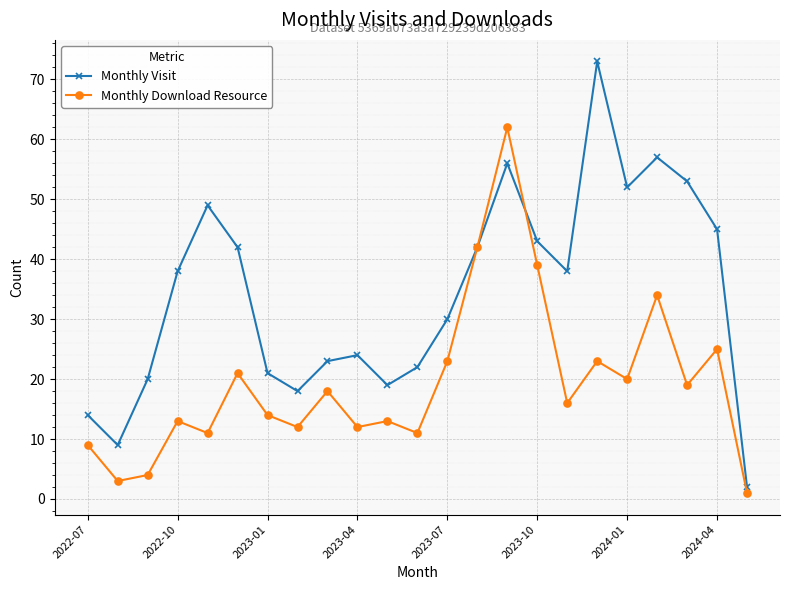

Which series has the widest spread of values?

Monthly Visit